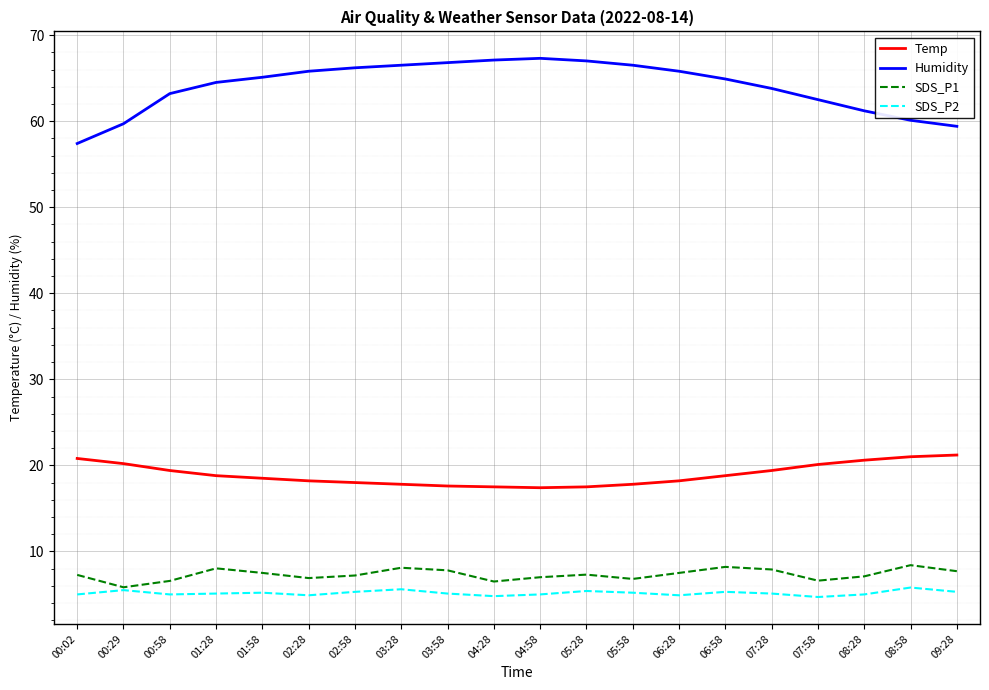

Rank the series at 08:28 from lowest to highest value.

SDS_P2, SDS_P1, Temp, Humidity